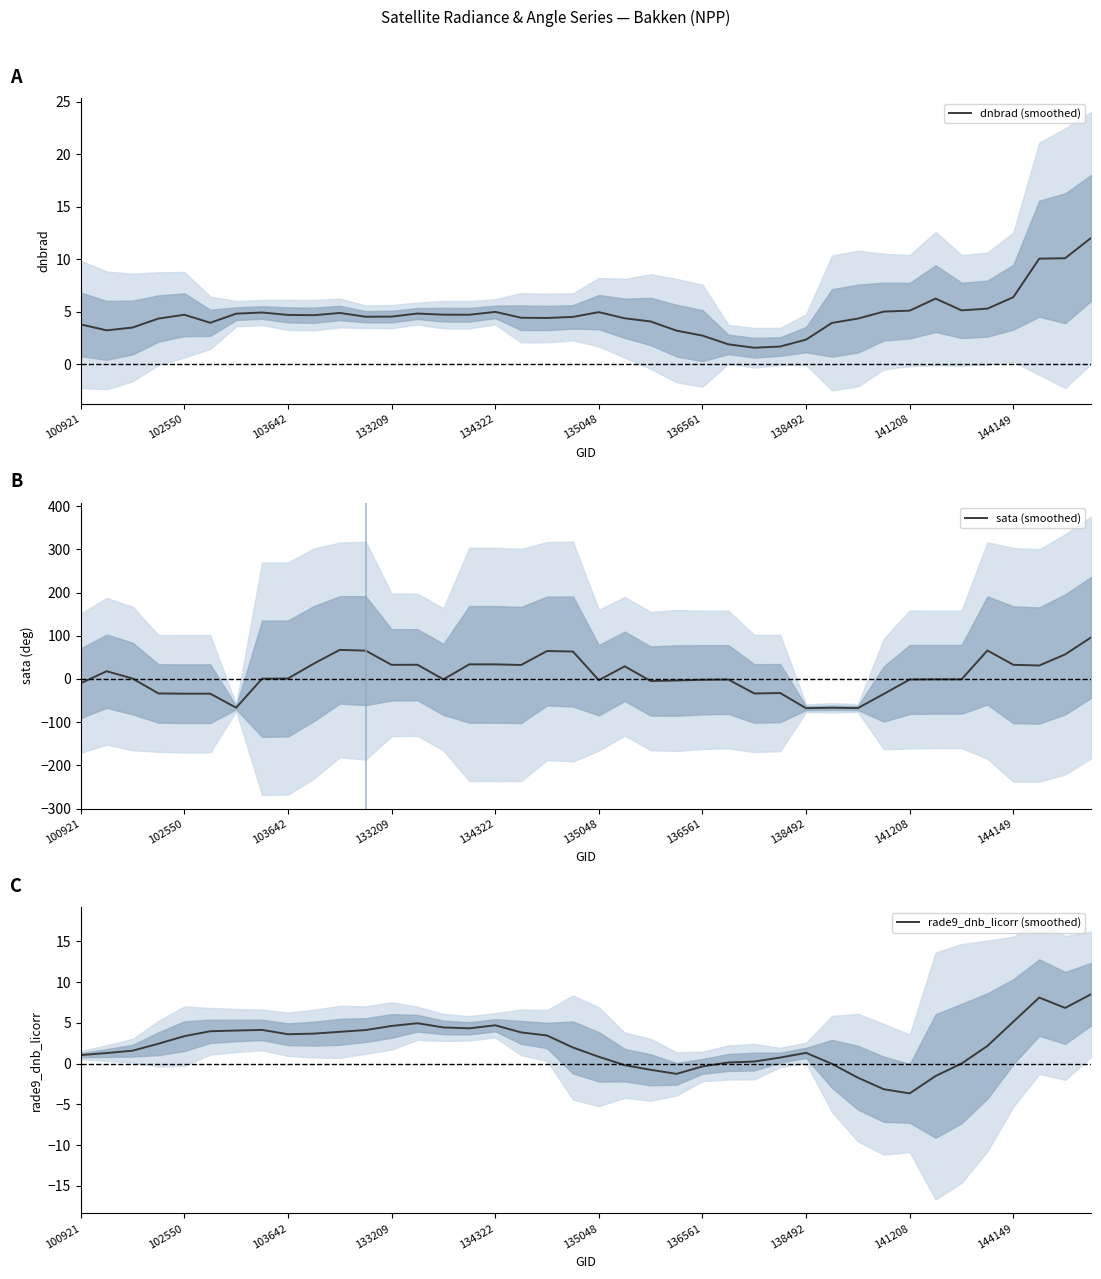

Reading left to right, list all the values displayed in this chart.

dnbrad (smoothed): 3.8	3.2	3.5	4.4	4.7	4.0	4.8	4.9	4.7	4.7	4.9	4.5	4.6	4.8	4.7	4.7	5.0	4.4	4.4	4.5	5.0	4.4	4.1	3.2	2.7	1.9	1.6	1.7	2.4	4.0	4.4	5.0	5.1	6.3	5.1	5.3	6.4	10.1	10.1	12.0
sata (smoothed): -9.9	17.9	1.1	-33.5	-34.1	-34.1	-66.6	0.6	1.0	35.6	67.3	65.5	32.7	32.9	-1.0	33.8	33.8	32.3	64.6	63.5	-2.8	29.3	-4.8	-3.6	-1.9	-1.3	-33.6	-32.6	-67.7	-66.7	-67.5	-34.7	-1.2	-0.8	-0.9	65.9	32.7	31.1	56.8	96.1
rade9_dnb_licorr (smoothed): 1.1	1.3	1.6	2.5	3.4	4.0	4.1	4.1	3.6	3.7	3.9	4.1	4.6	5.0	4.4	4.3	4.7	3.8	3.5	2.0	0.8	-0.2	-0.7	-1.2	-0.3	0.1	0.3	0.8	1.3	-0.0	-1.7	-3.1	-3.6	-1.5	0.0	2.2	5.2	8.1	6.8	8.5